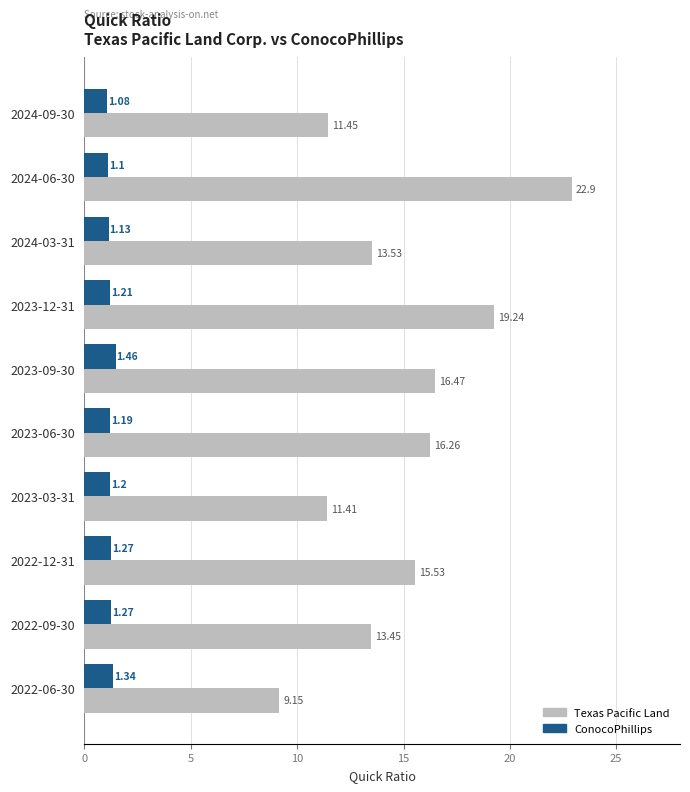

Between 2024-03-31 and 2022-06-30, which series saw the biggest shift?

Texas Pacific Land